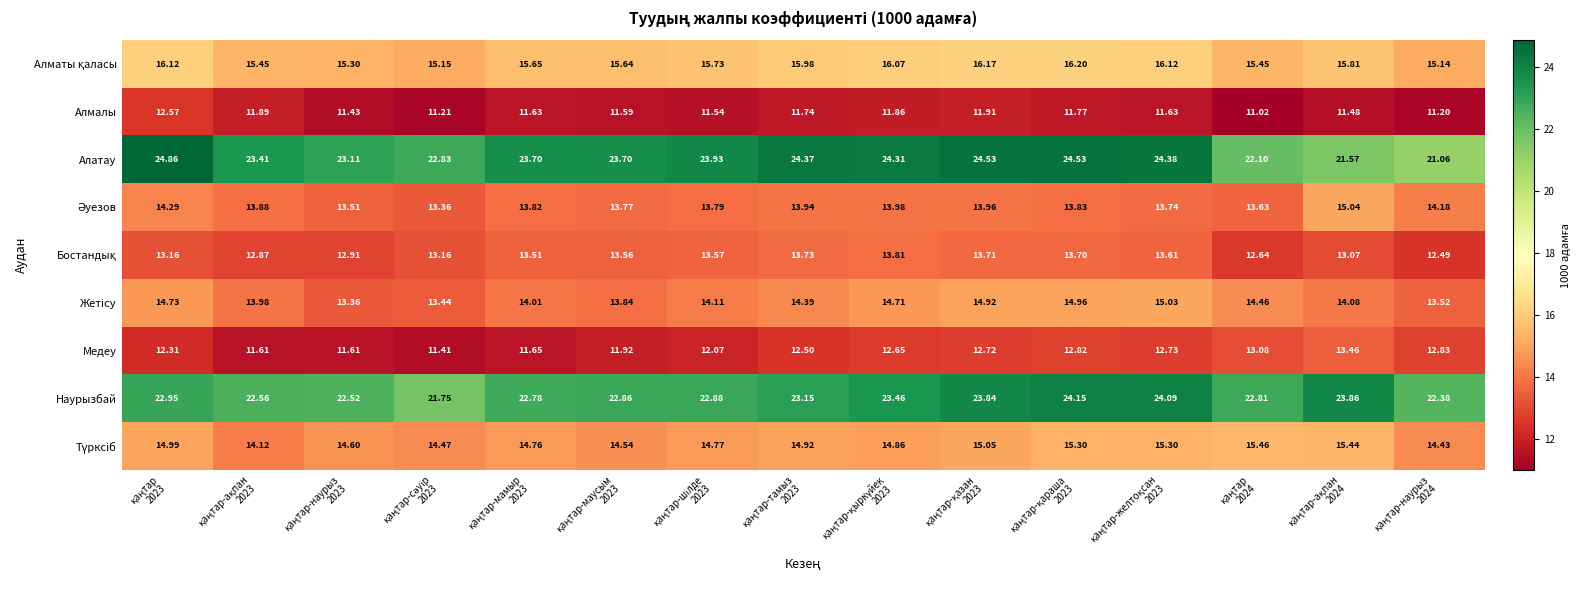

Which series has the largest total across all categories?

Алатау